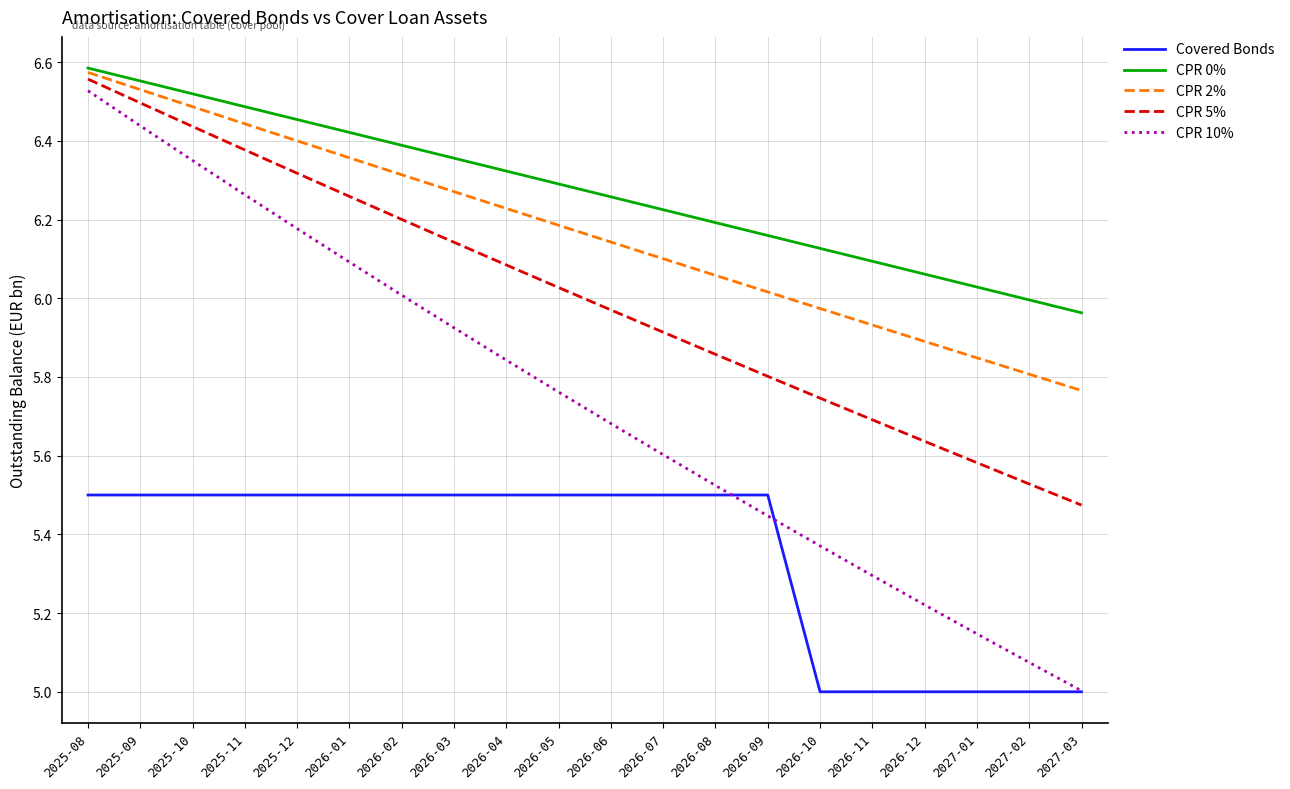

Does the chart have visible grid lines?

Yes